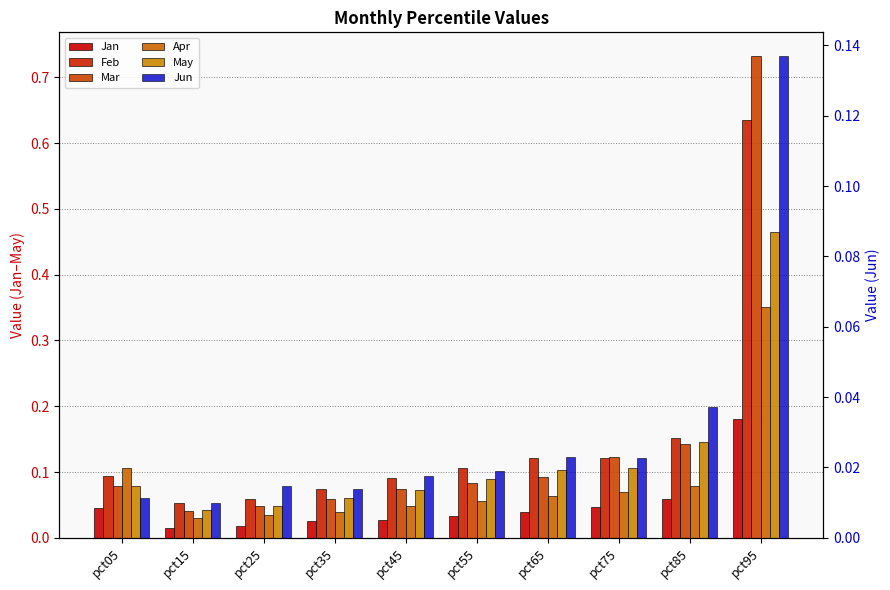

What is the difference between the Mar values at pct35 and pct85?

0.1